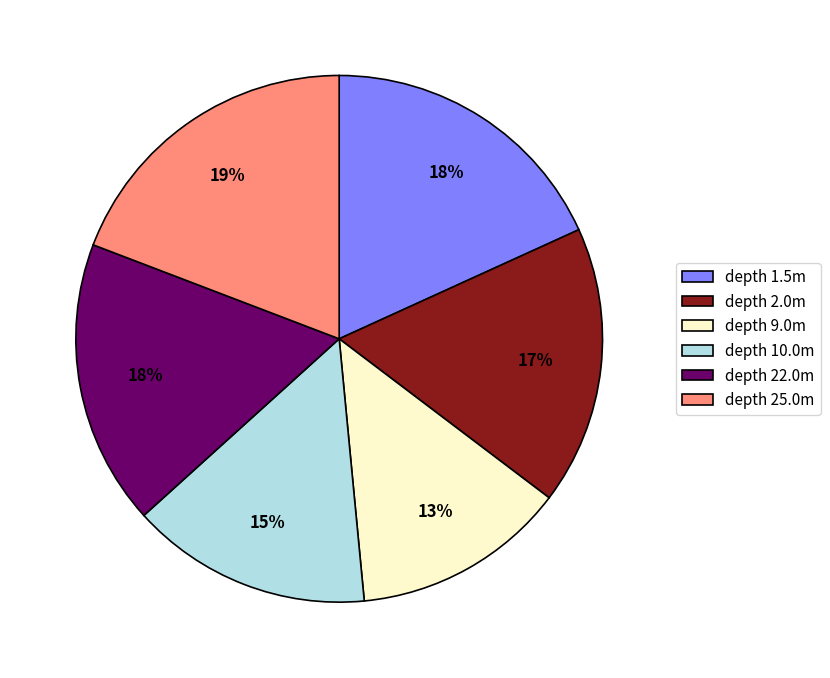

What percentage is the depth 9.0m slice, to the nearest percent?

13%